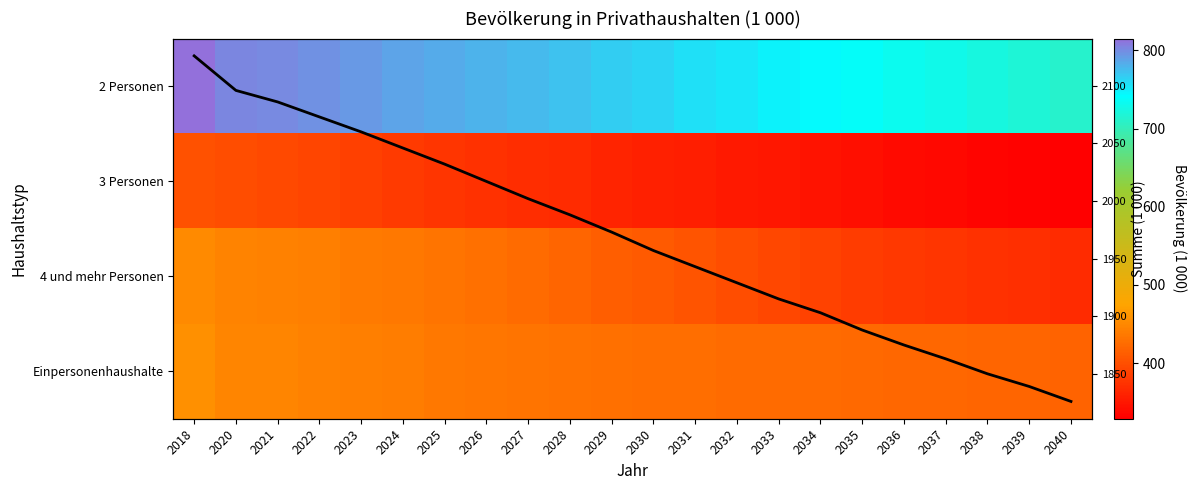

How many distinct data groups are displayed?

5